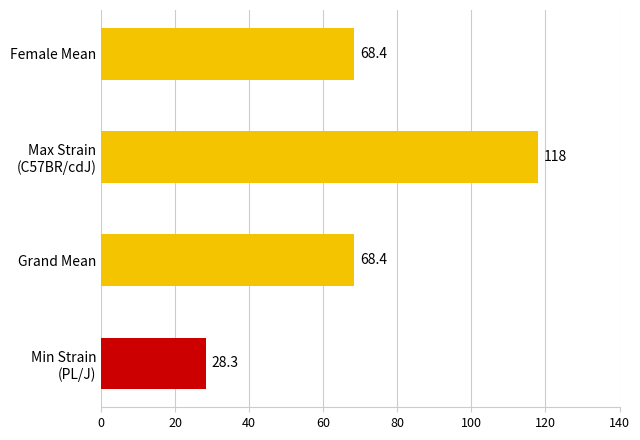

Reading bottom to top, what are all the values shown in this chart?

28.3	68.4	118.0	68.4